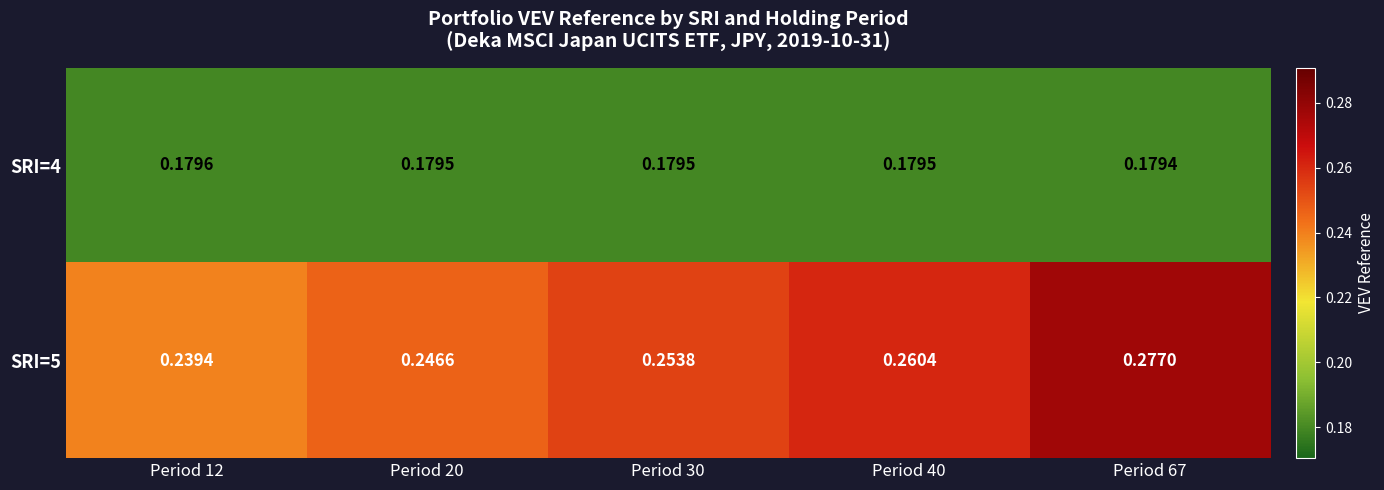

Is the value of SRI=4 at Period 20 greater than the value of SRI=5 at Period 12?

No